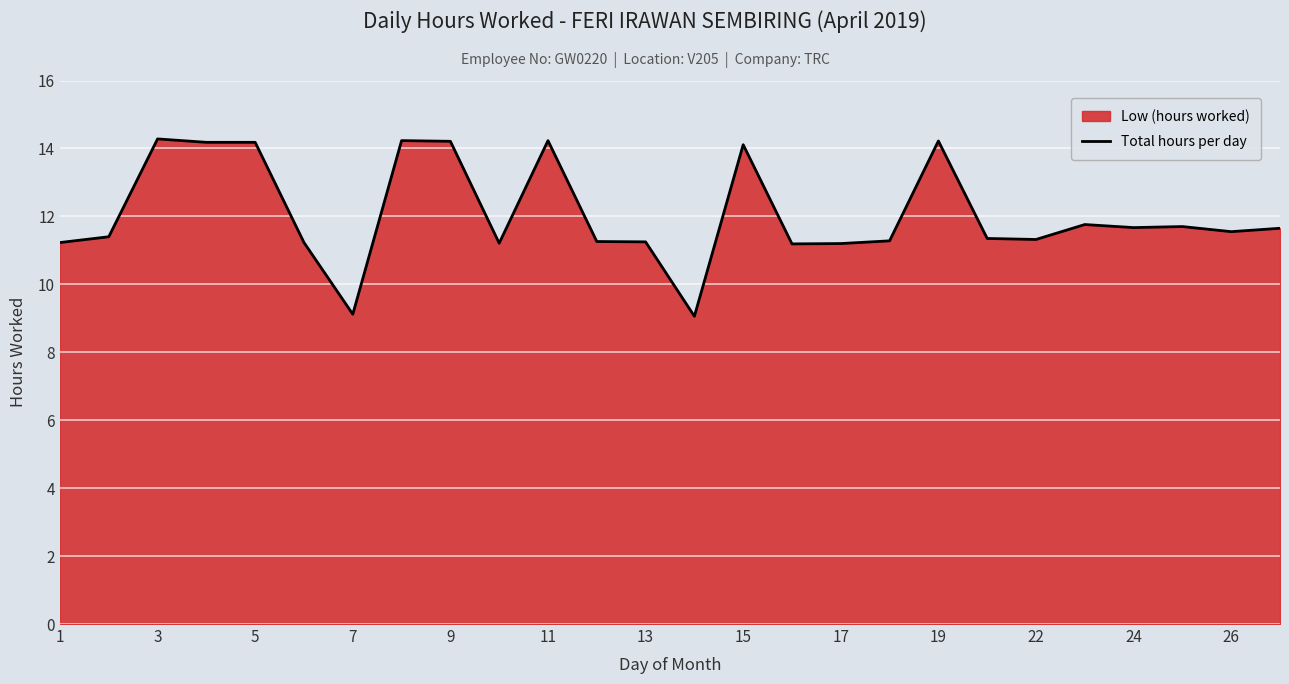

Which has a higher value, 24 or 11?

11